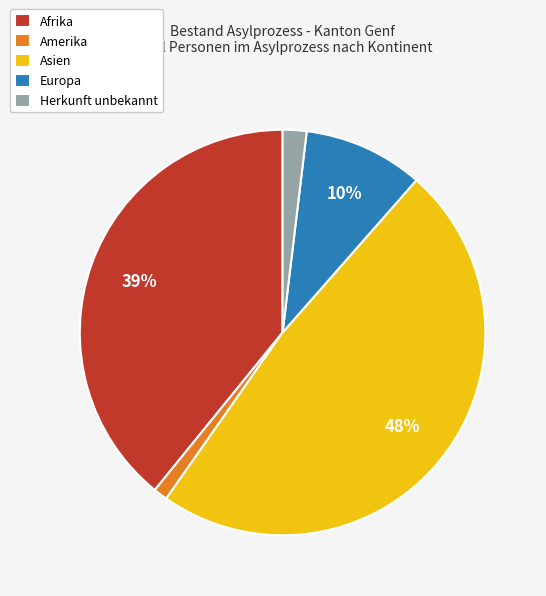

Is Afrika the majority of the pie?

No